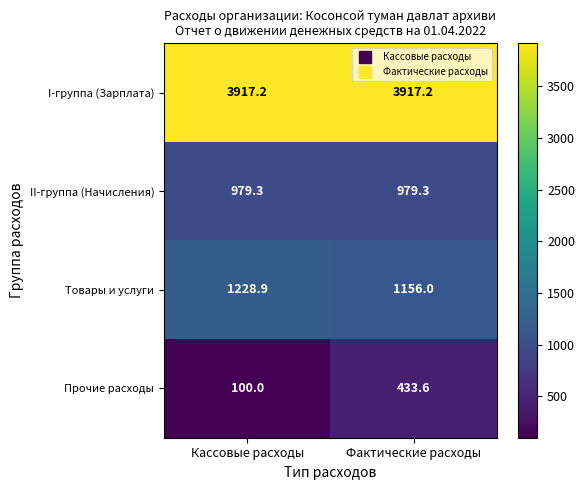

How many distinct data groups are displayed?

4